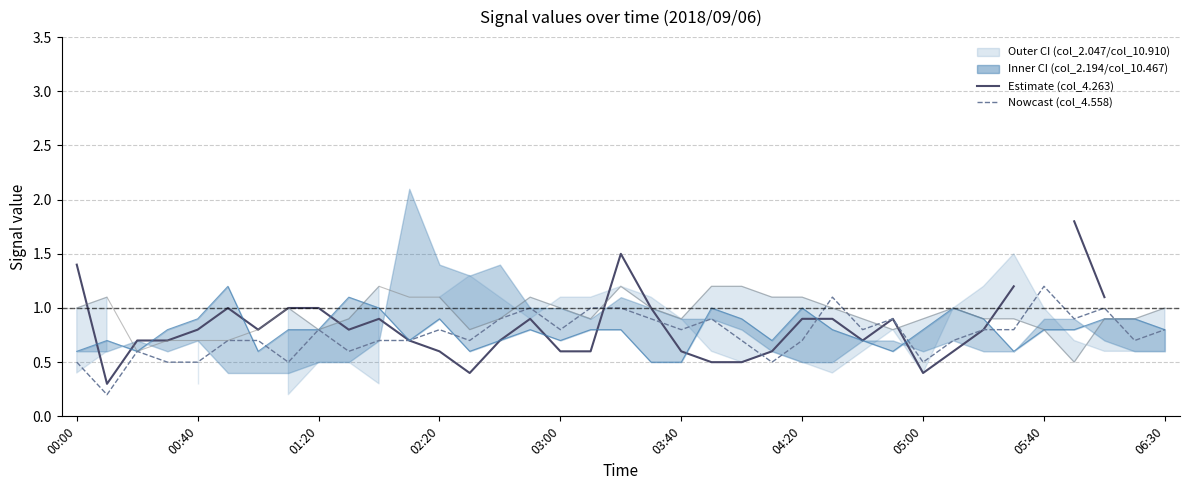

Which series ends up on top after the final intersection of col_10.467 and col_4.263?

col_4.263